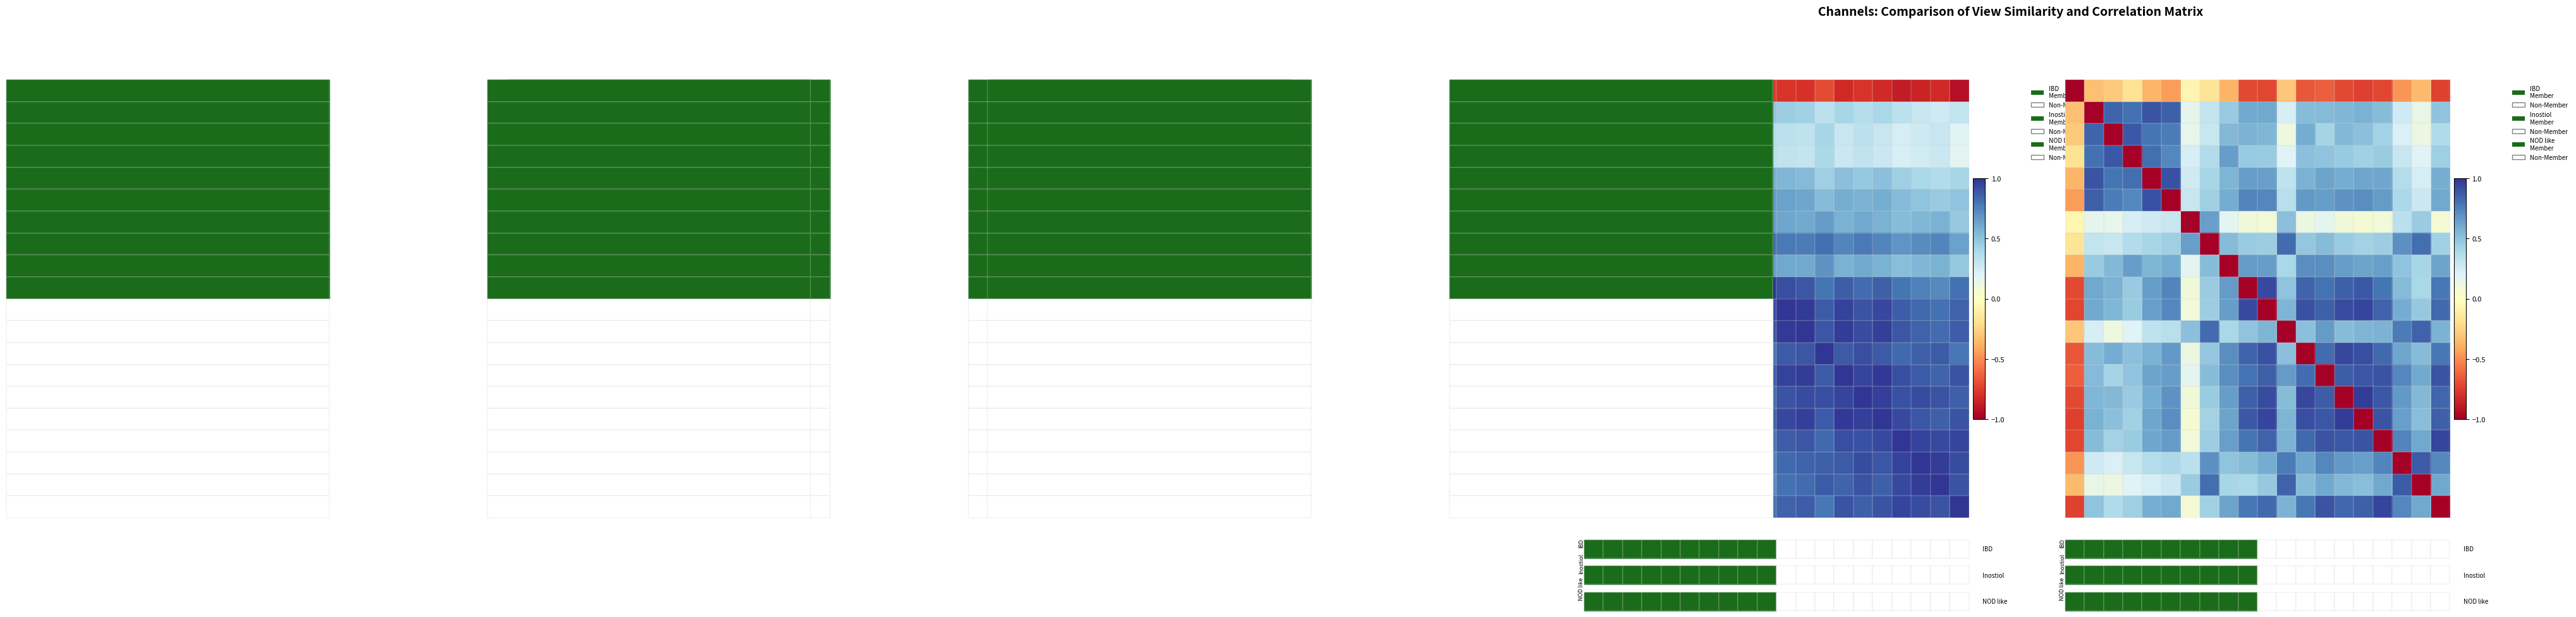

Between 16 and 4, which is larger?

4